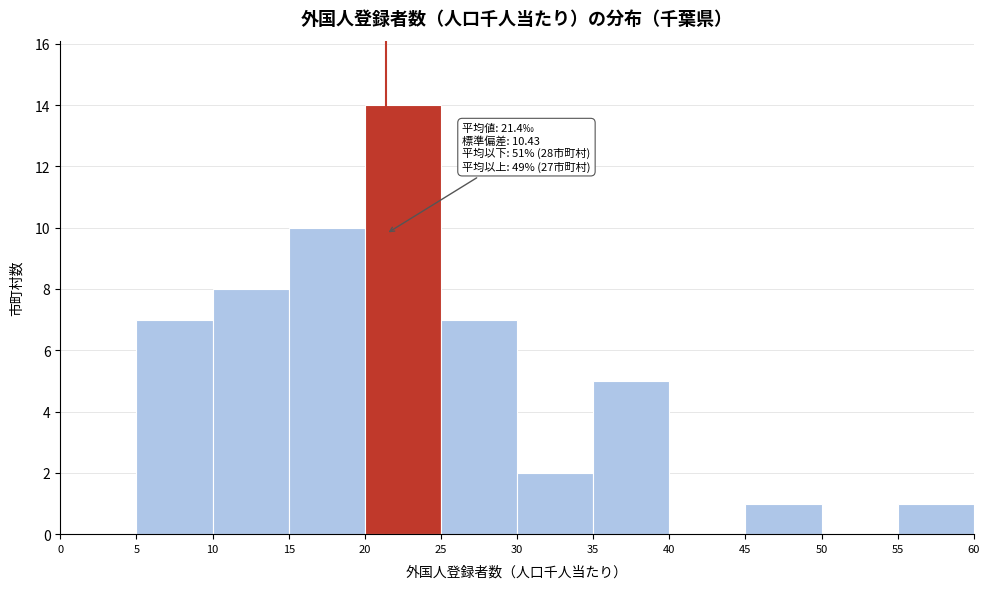

Which range on the x-axis has the tallest bar?

20 to 25